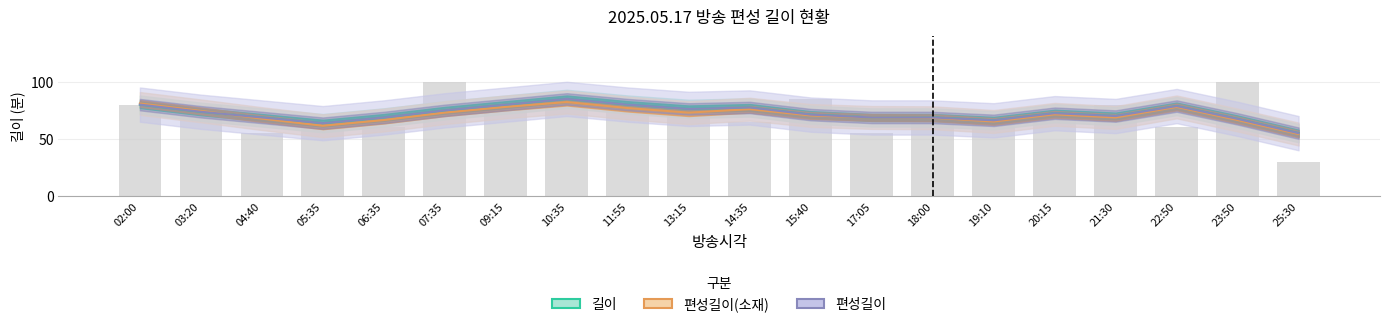

How many series are shown in this chart?

3